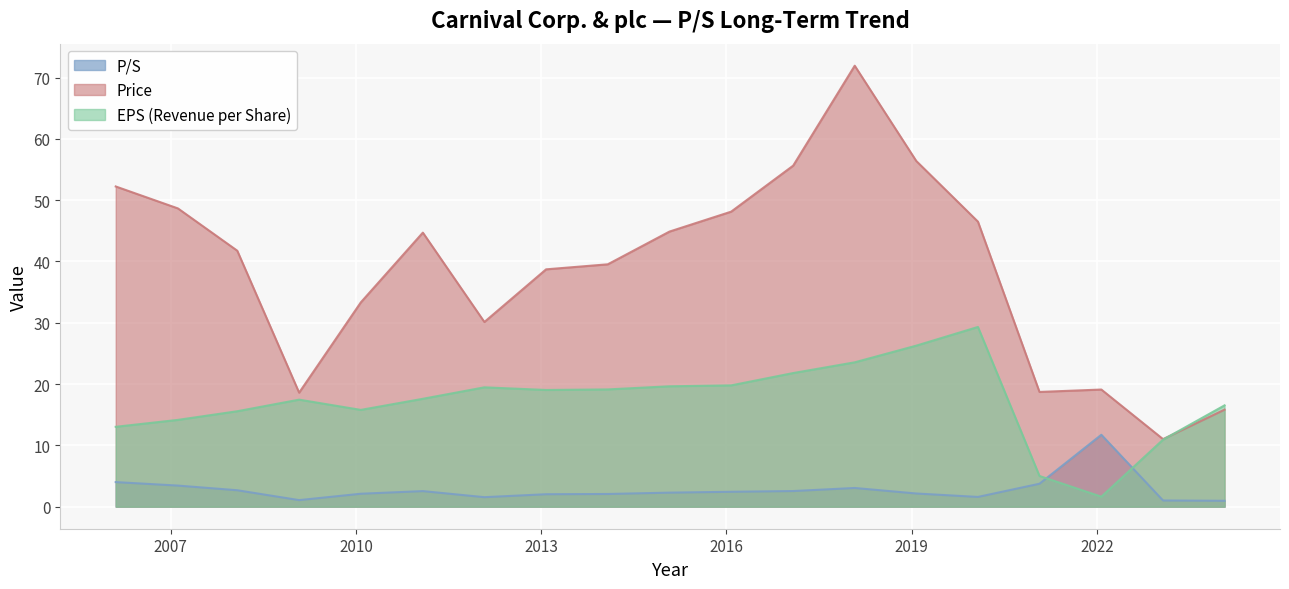

True or false: Price and EPS (Revenue per Share) cross at least once.

True